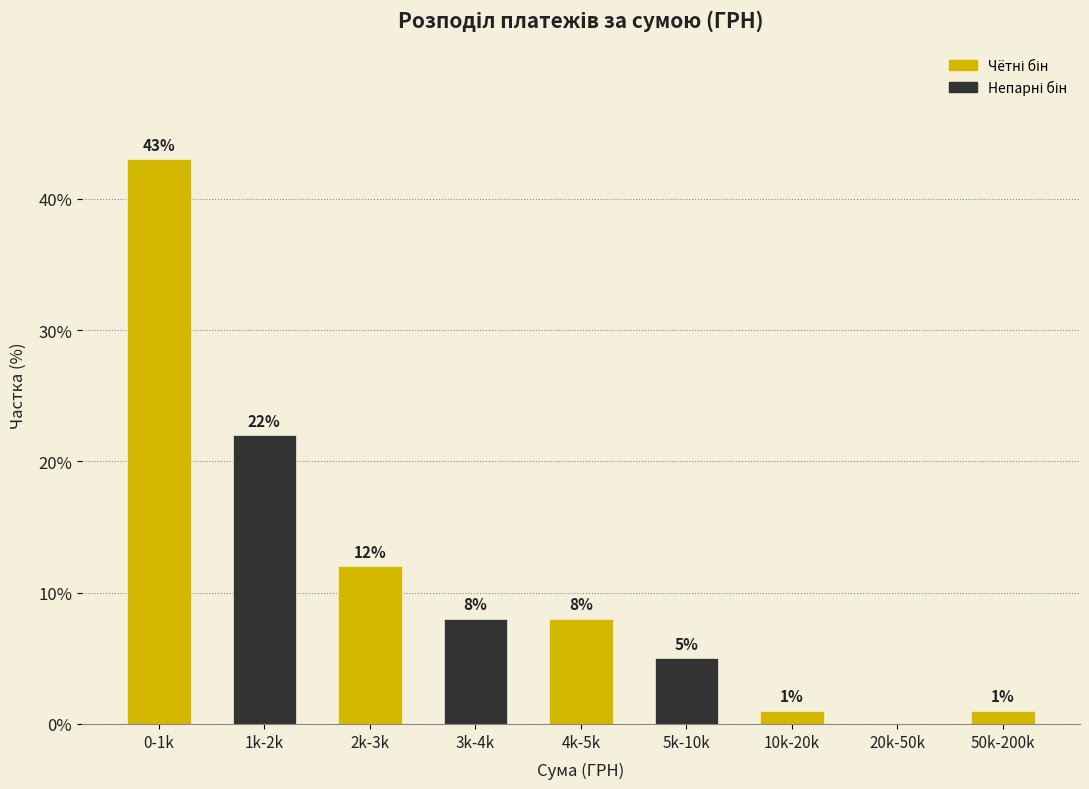

Reading right to left, transcribe all the data shown in this chart.

50k-200k=1	20k-50k=0	10k-20k=1	5k-10k=5	4k-5k=8	3k-4k=8	2k-3k=12	1k-2k=22	0-1k=43